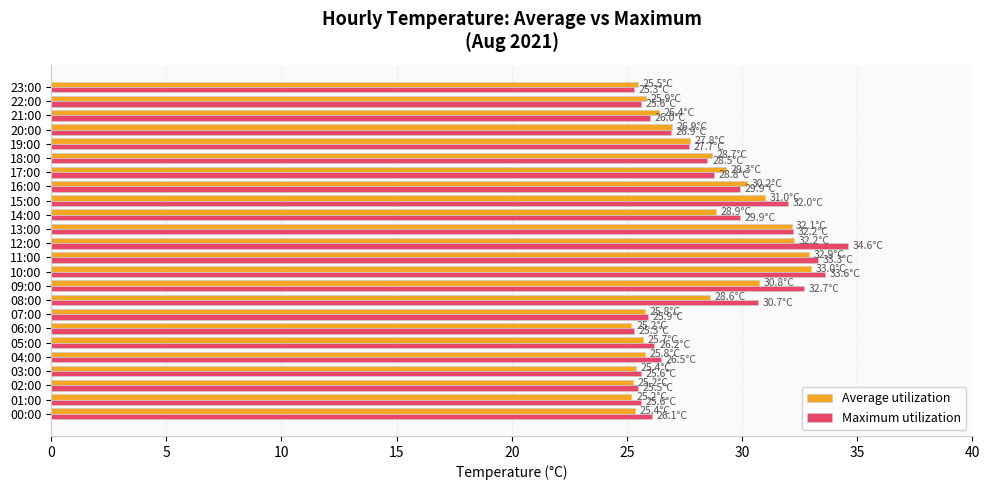

What is the difference between the highest and lowest values at 08:00?

2.1